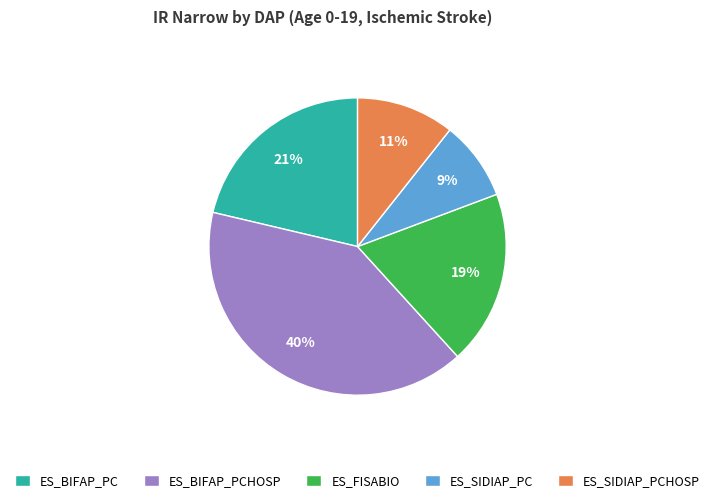

Approximately how many times larger is the value at ES_BIFAP_PCHOSP compared to ES_BIFAP_PC?

1.9